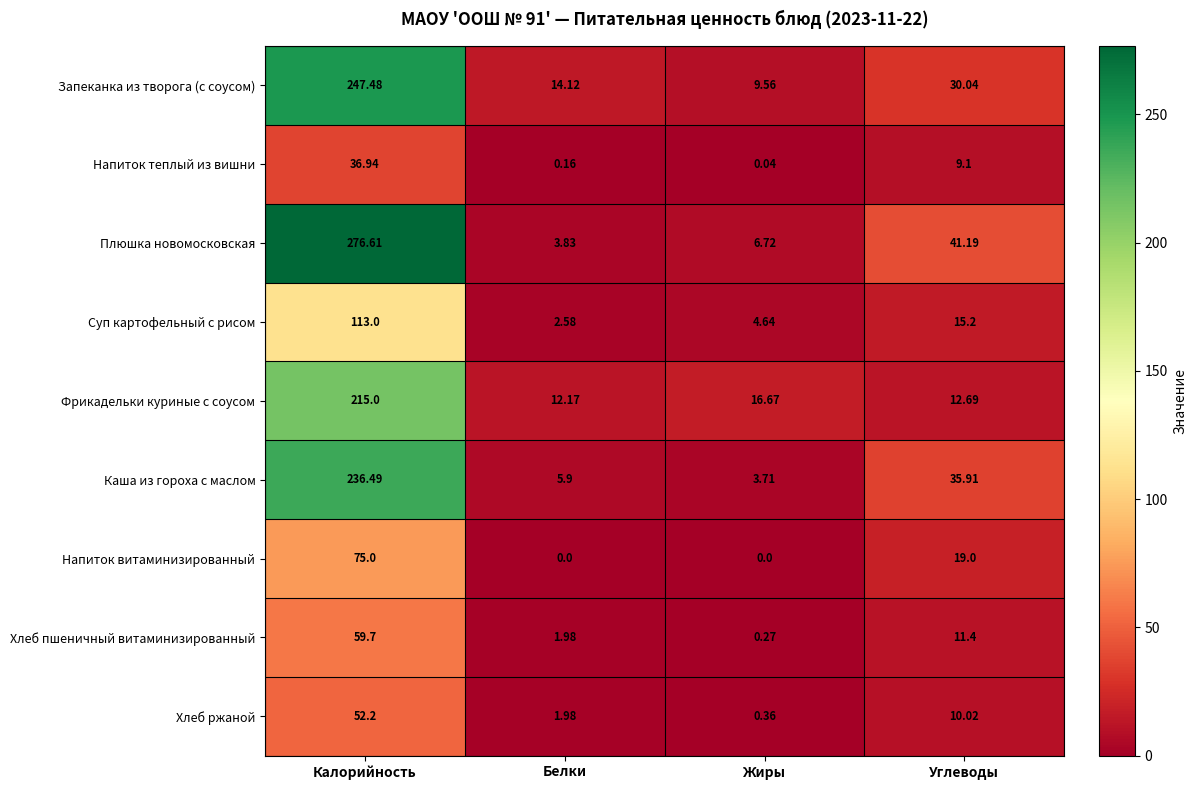

Where is Фрикадельки куриные с соусом nearest to the value 113?

Жиры